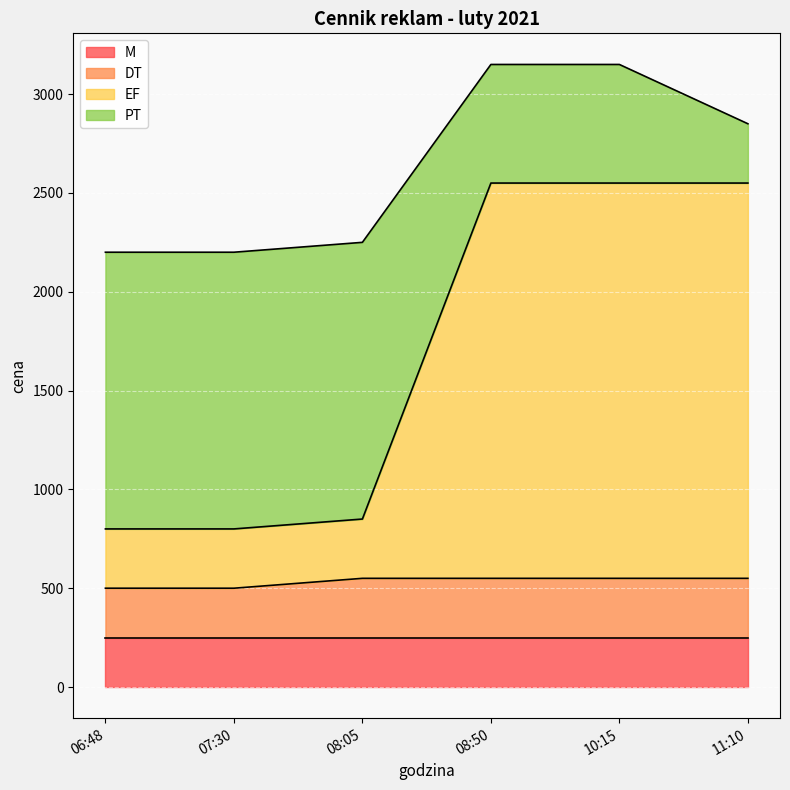

The EF series shows 2550 at 08:50. True or false?

True